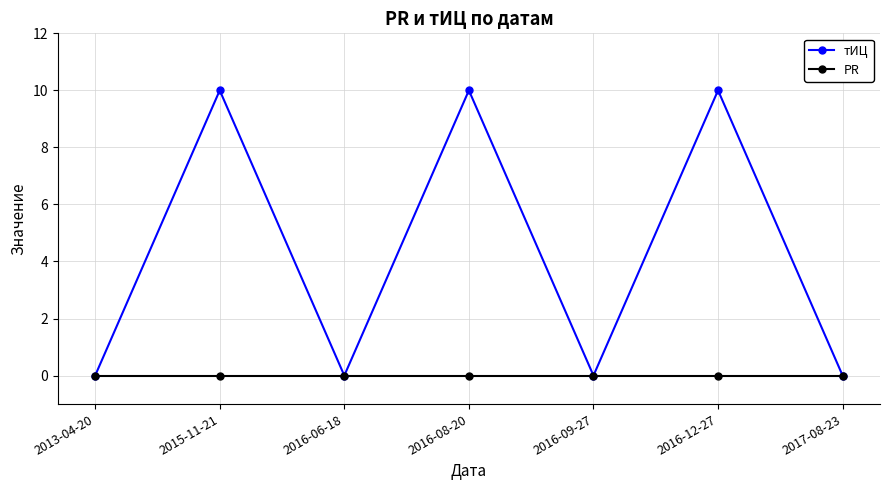

The value of PR at 2016-09-27 is 0. True or false?

True